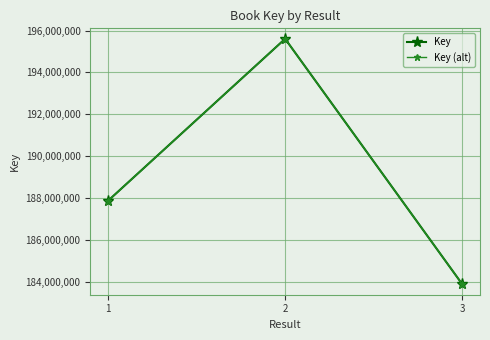

Rank the categories by Key (alt) value from lowest to highest.

3, 1, 2